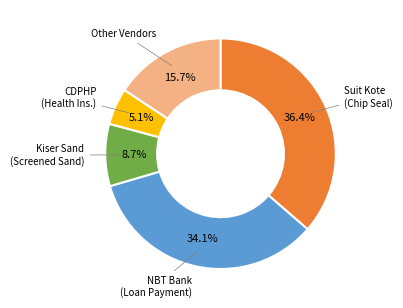

Is there any slice that represents more than half of the pie?

No